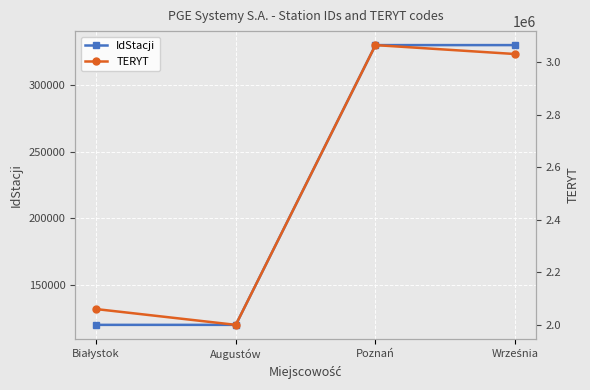

Rank the series by their maximum value, from highest to lowest.

TERYT, IdStacji